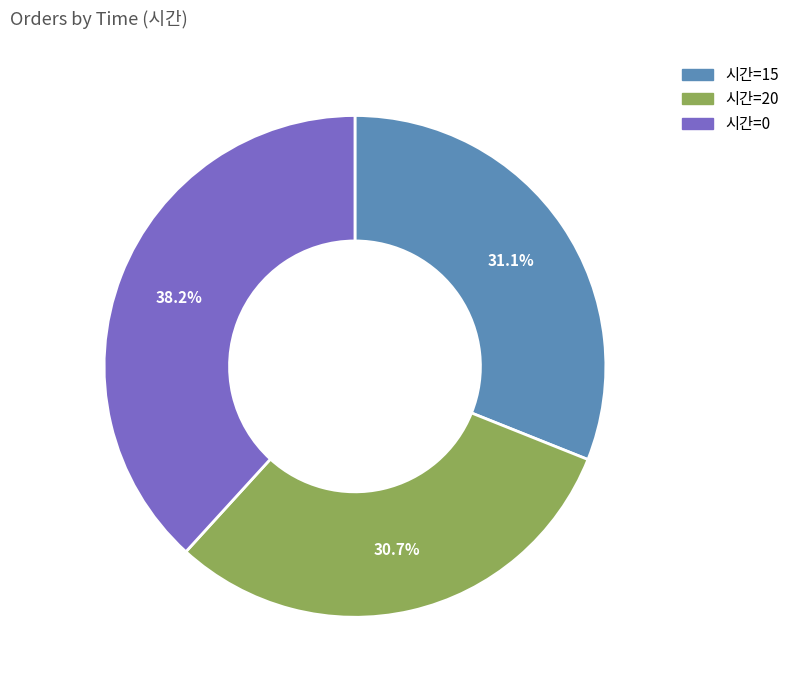

Is there any slice that represents more than half of the pie?

No